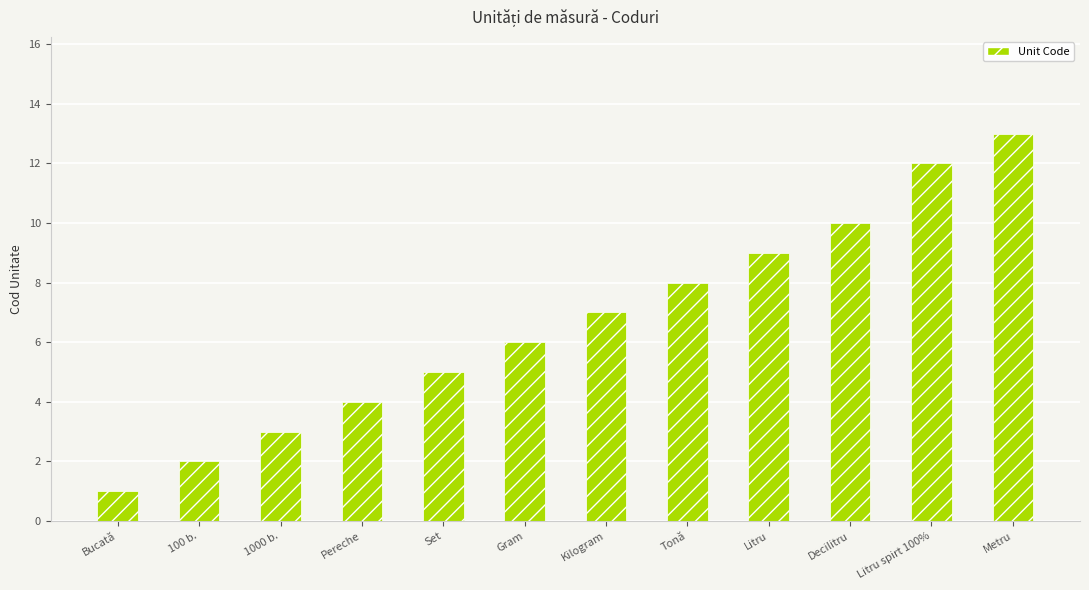

The value at Metru is 17. True or false?

False